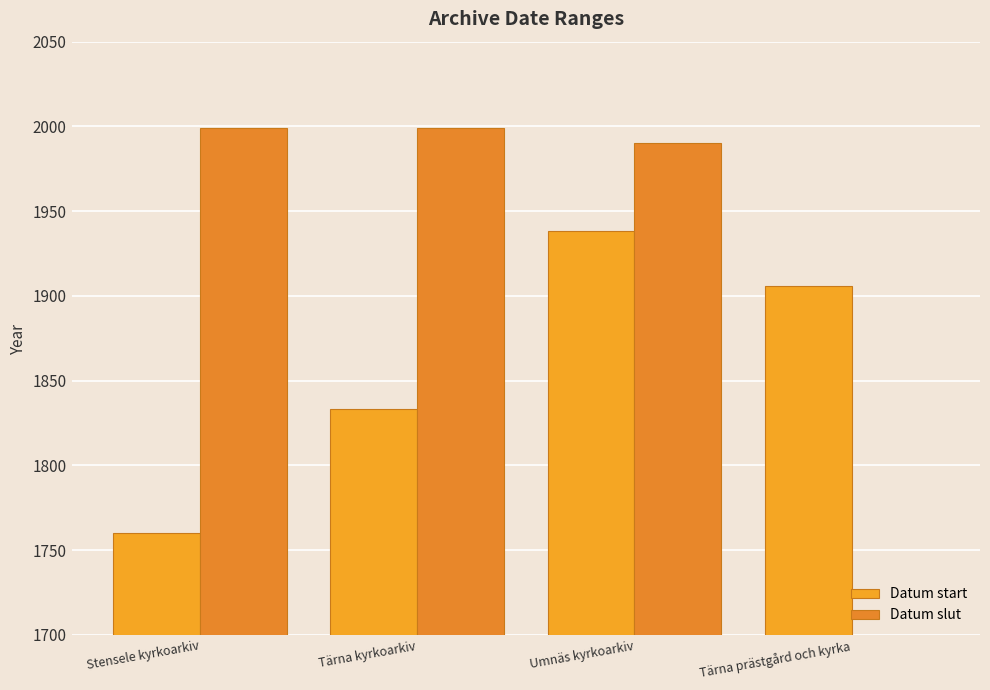

Reading left to right, what are all the values shown in this chart?

Datum start: Stensele kyrkoarkiv=1760	Tärna kyrkoarkiv=1833	Umnäs kyrkoarkiv=1938	Tärna prästgård och kyrka=1906
Datum slut: Stensele kyrkoarkiv=1999	Tärna kyrkoarkiv=1999	Umnäs kyrkoarkiv=1990	Tärna prästgård och kyrka=0